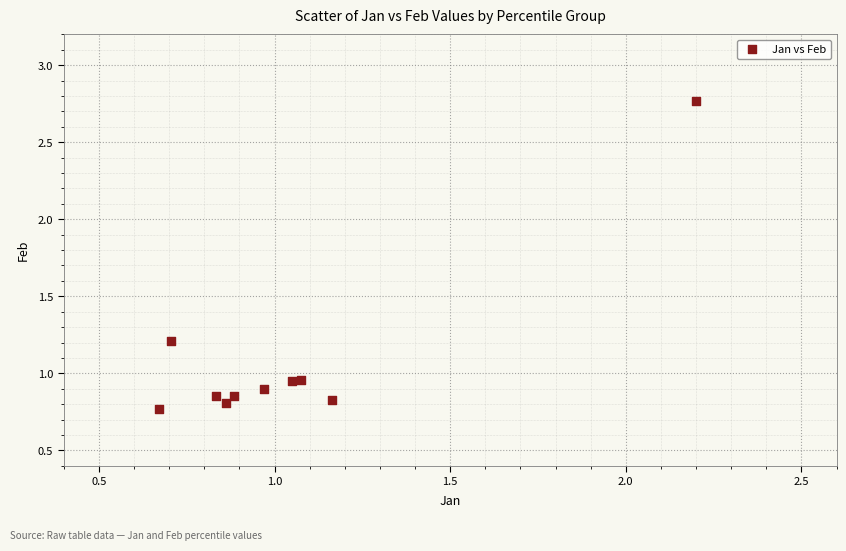

What is the average Y value?

1.1